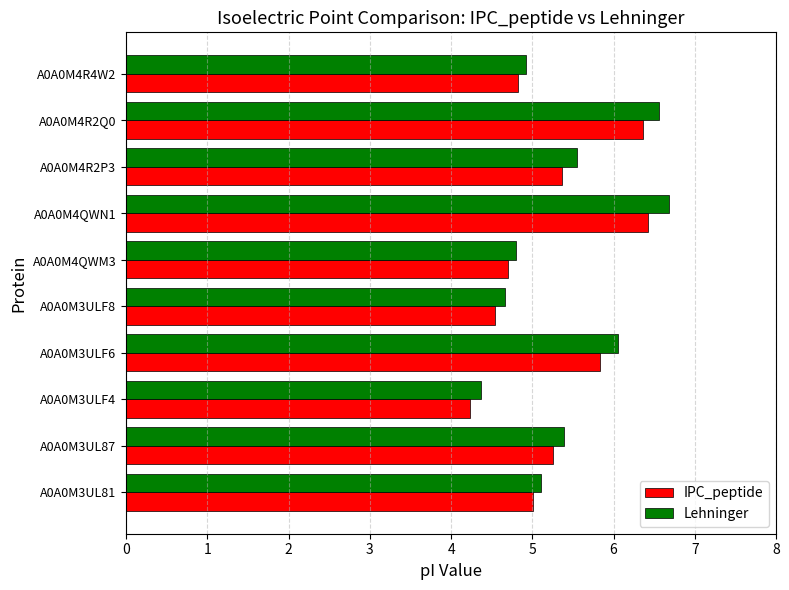

Read the IPC_peptide value at A0A0M3UL81.

5.0